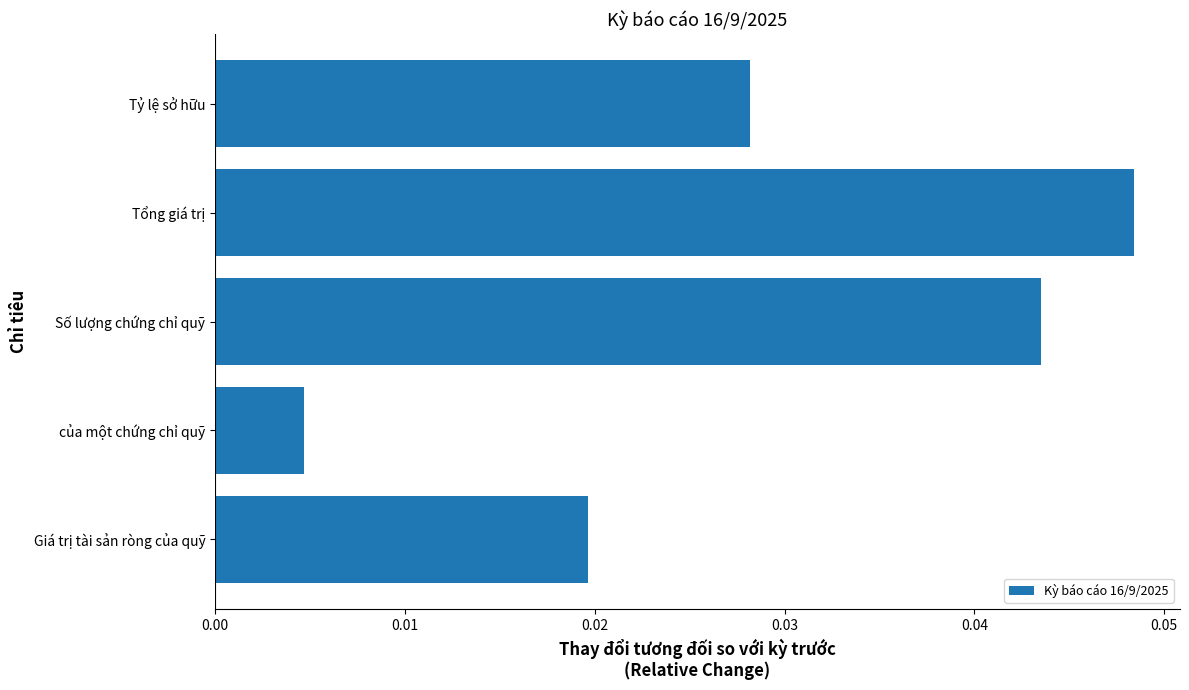

Which category has the lowest value across all series?

của một chứng chỉ quỹ